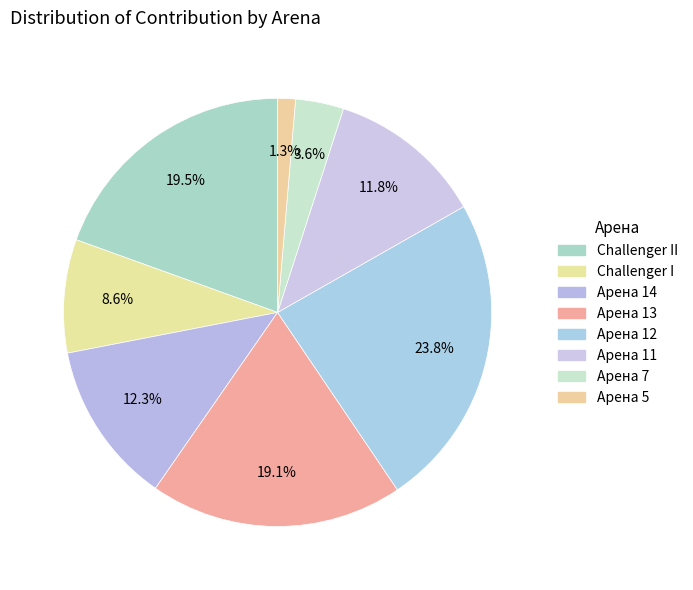

How many segments does this pie chart have?

8